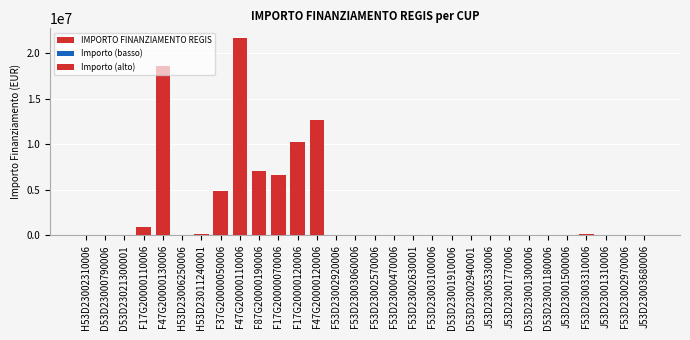

What is the label of the 30th bar from the left?

J53D23003680006